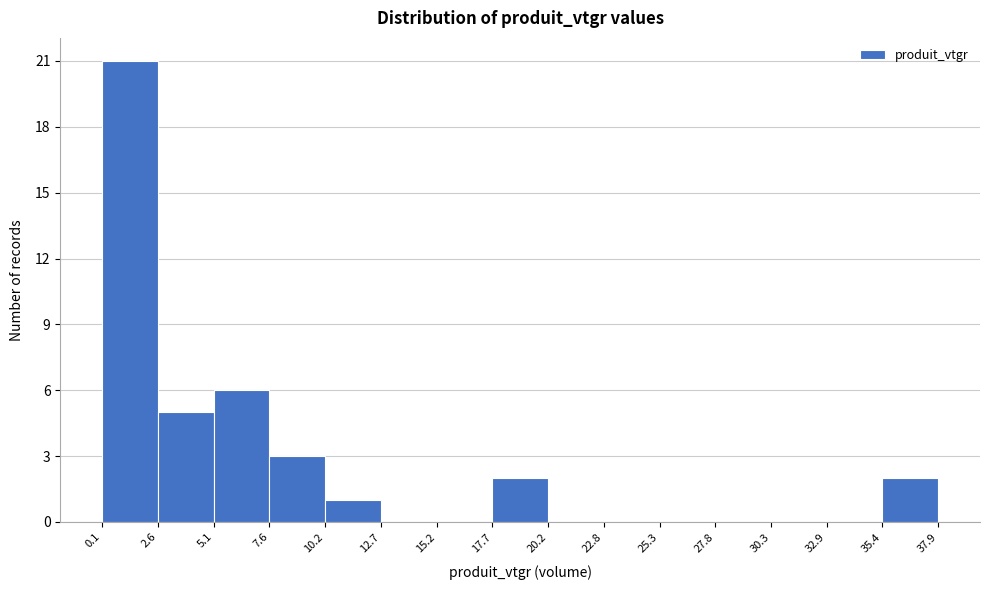

How tall is the bar that spans 10.2 to 12.7 on the x-axis? The values are not printed on the chart, so give them approximately, as read against the axis.

1